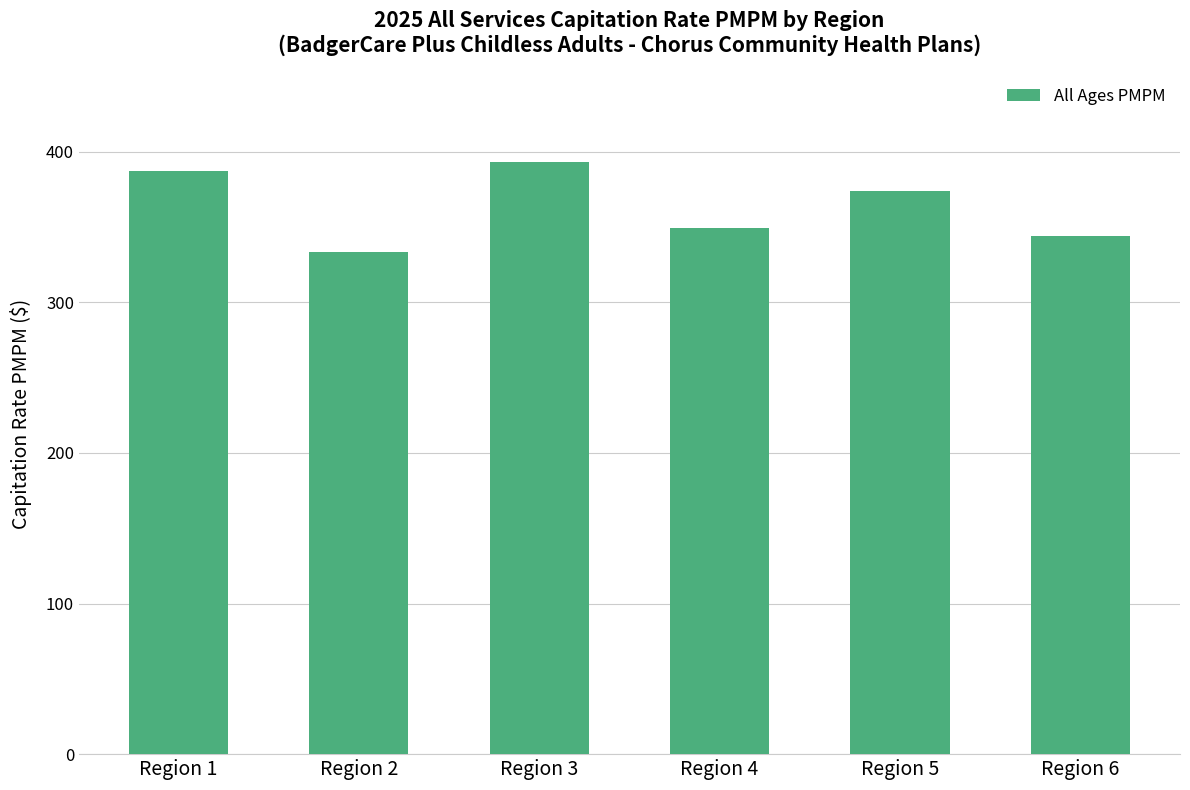

Which category has the highest value across all series?

Region 3